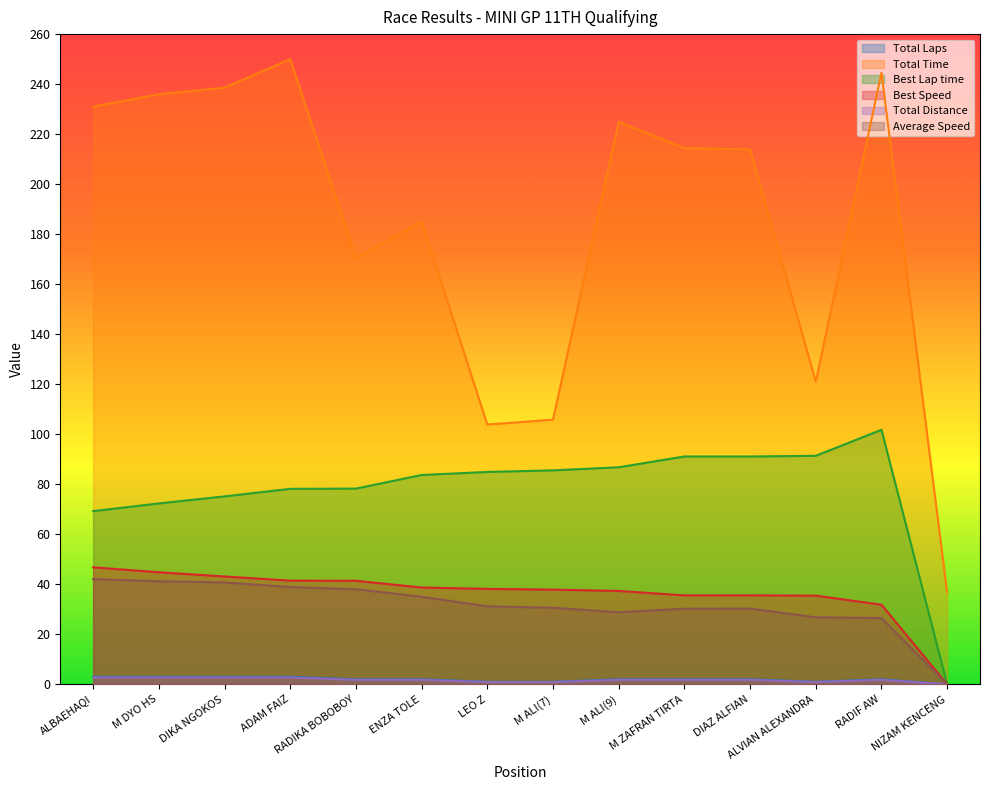

How many interior local peaks does the Average Speed series have?

1